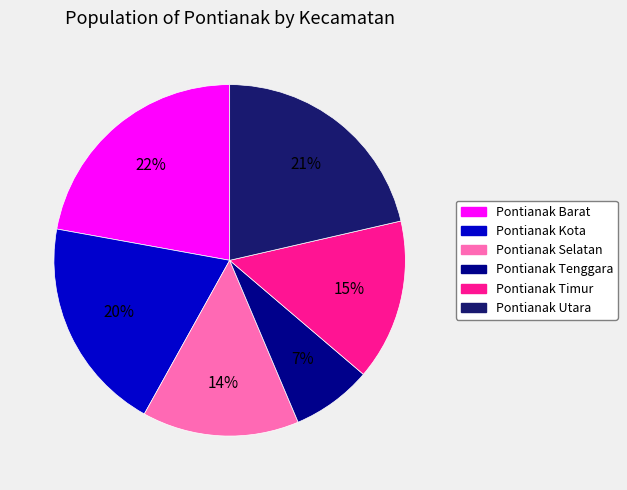

To the nearest percent, what is the combined percentage of Pontianak Selatan and Pontianak Kota?

34%